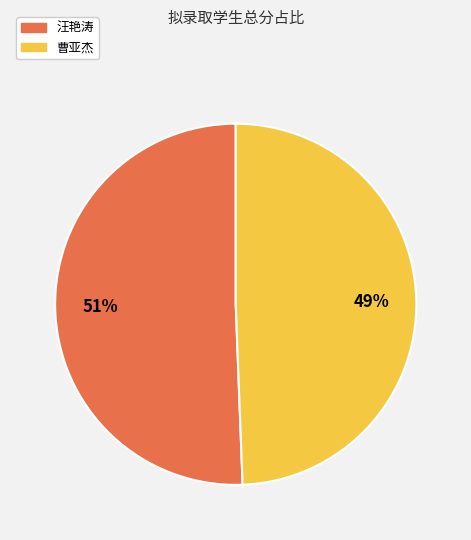

Between 曹亚杰 and 汪艳涛, which is larger?

汪艳涛